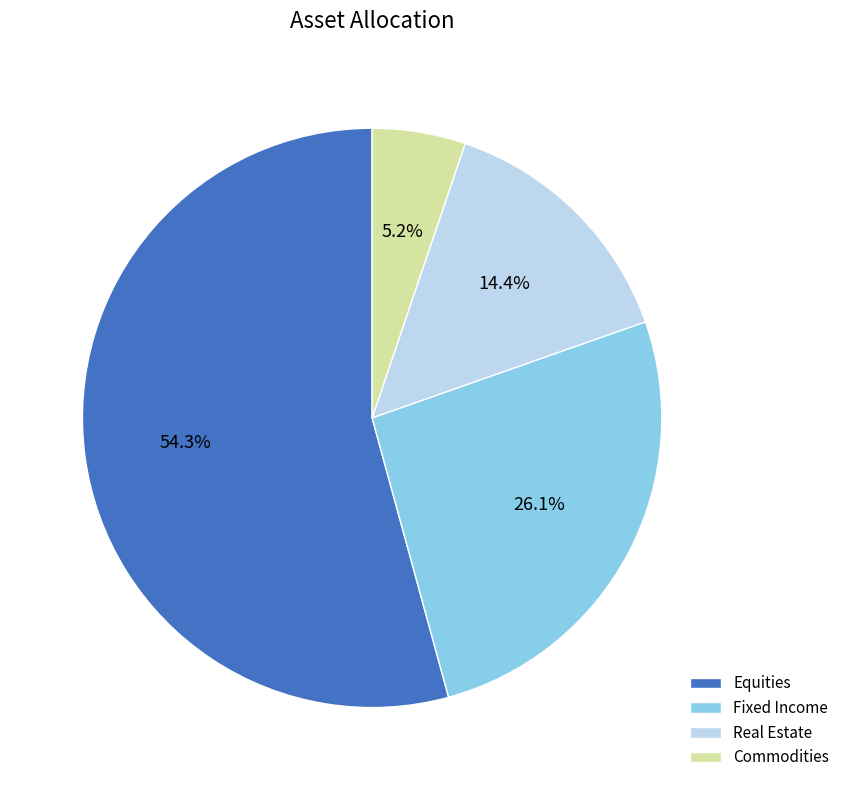

Between Equities and Real Estate, which is larger?

Equities